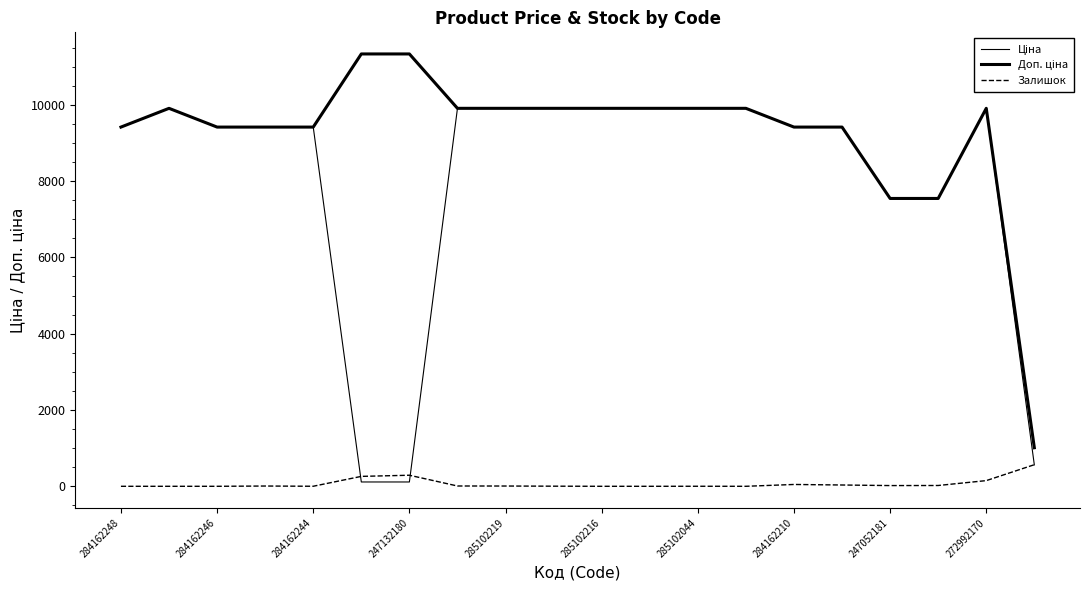

How many lines are shown in the chart?

3